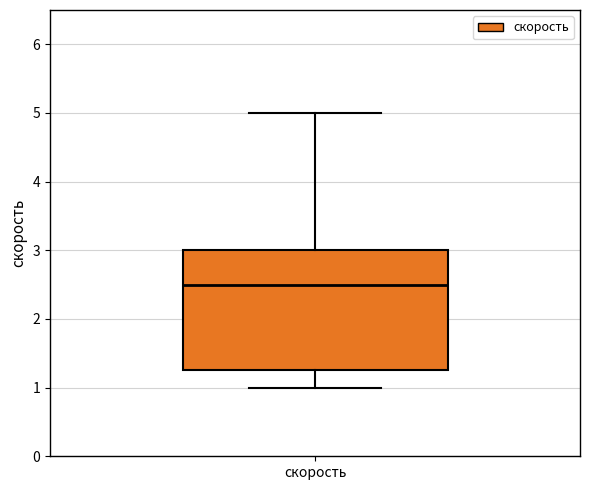

Read this box plot against the y-axis: the position of the median line, the range covered by the box, and the ends of both whiskers. The values are not printed on the chart, so give them approximately, as read against the axis.

median 2.5, box 1.3 to 3.0, whiskers 1.0 to 5.0